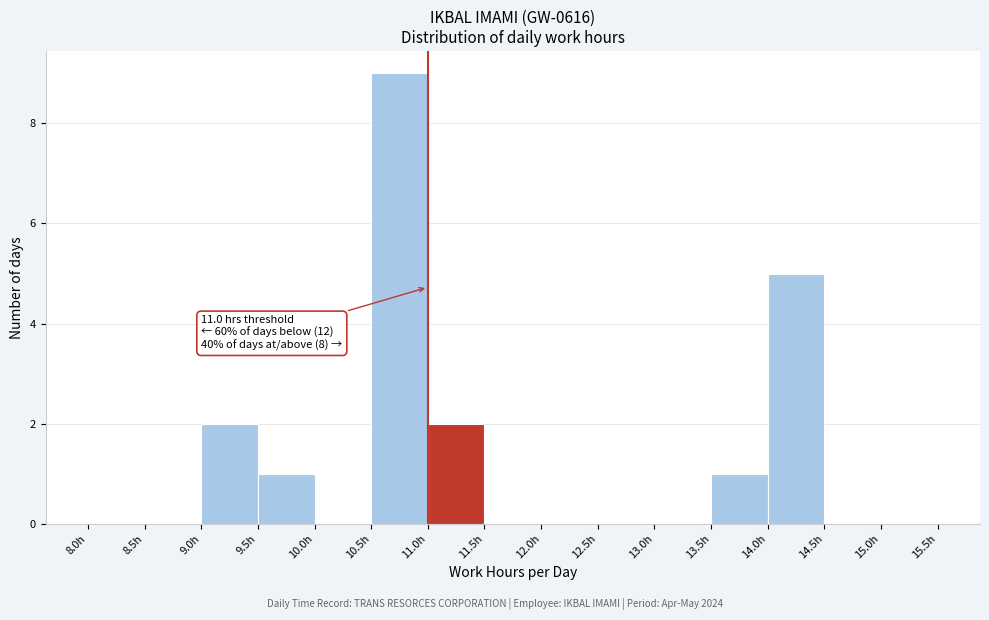

Over which range of the x-axis is the bar tallest?

10.5 to 11.0